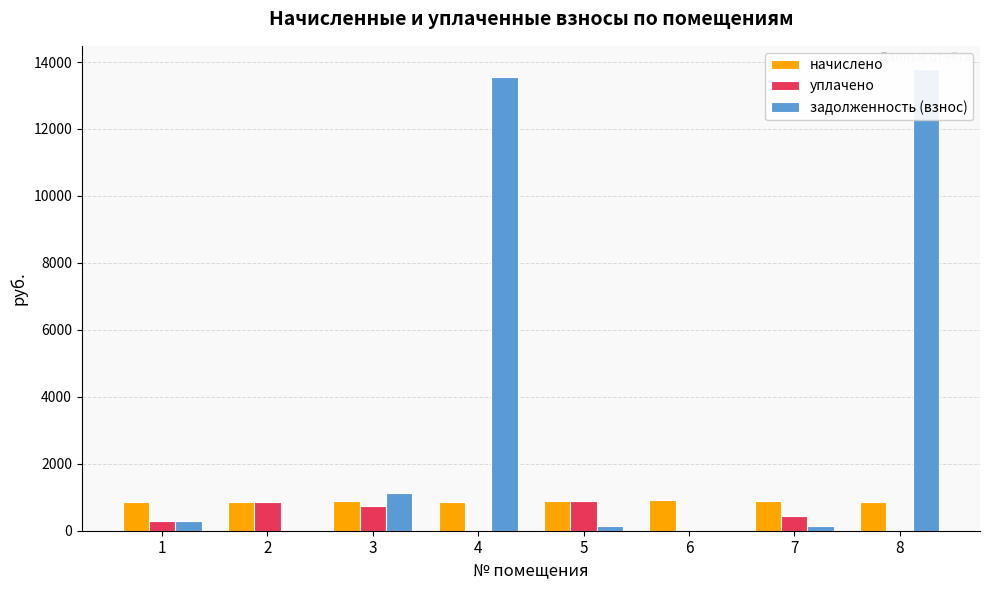

What is the difference between the уплачено values at 7 and 1?

159.9